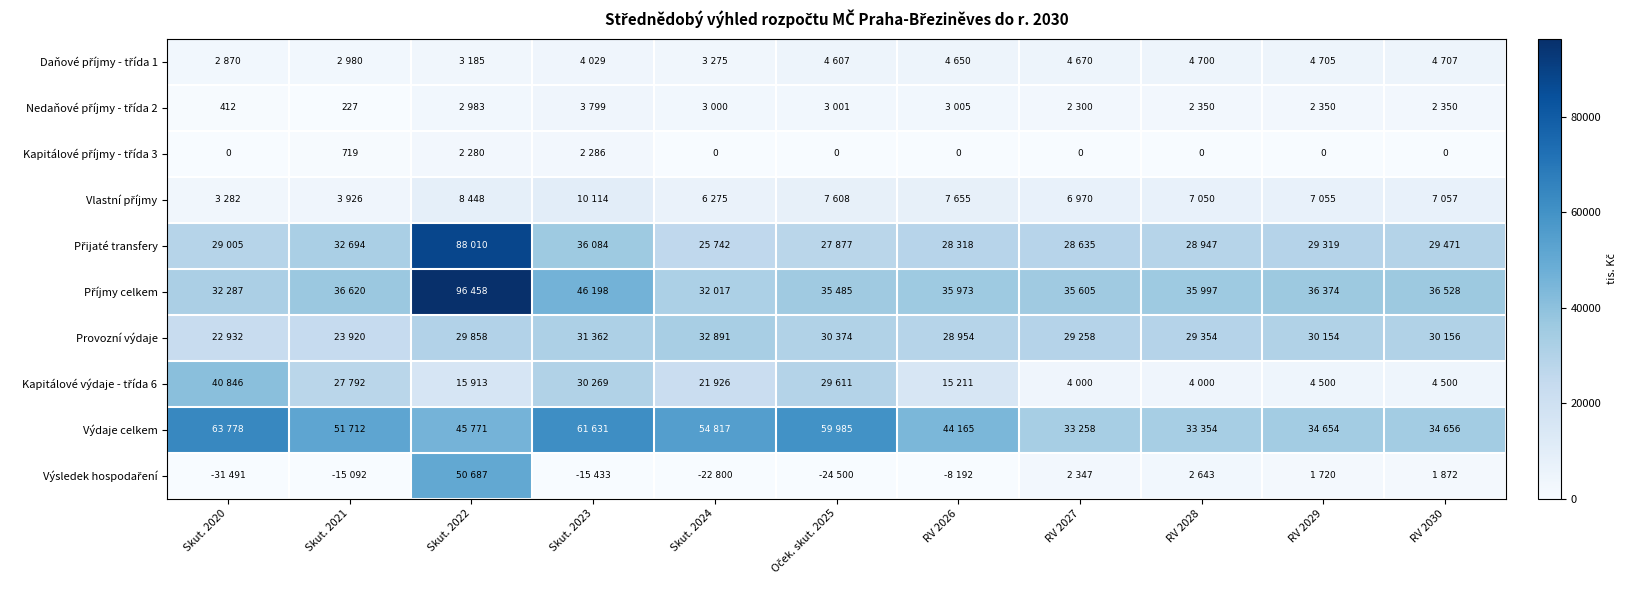

Is the value of Provozní výdaje at RV 2028 greater than the value of Výsledek hospodaření at Skut. 2023?

Yes